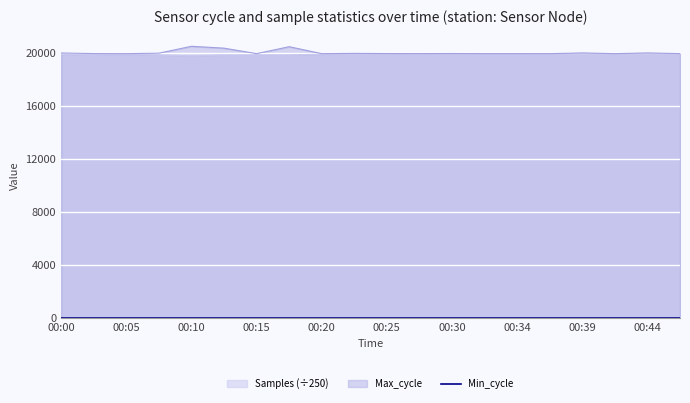

What is the minimum value for Max_cycle?

19921.0